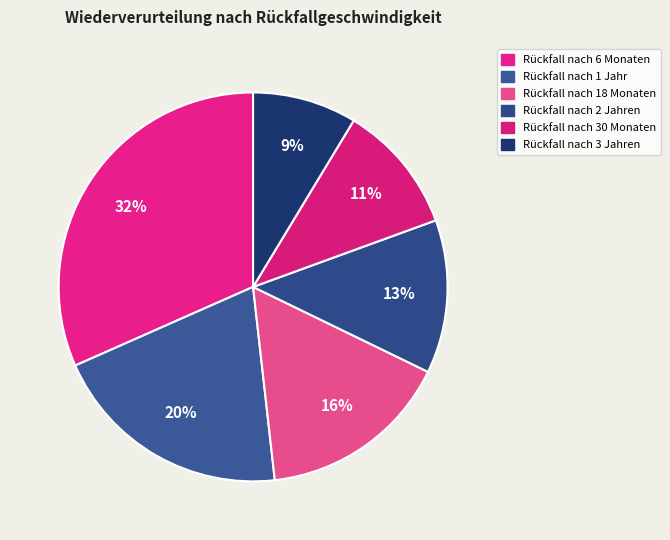

What is the smallest slice in the pie chart?

Rückfall nach 3 Jahren